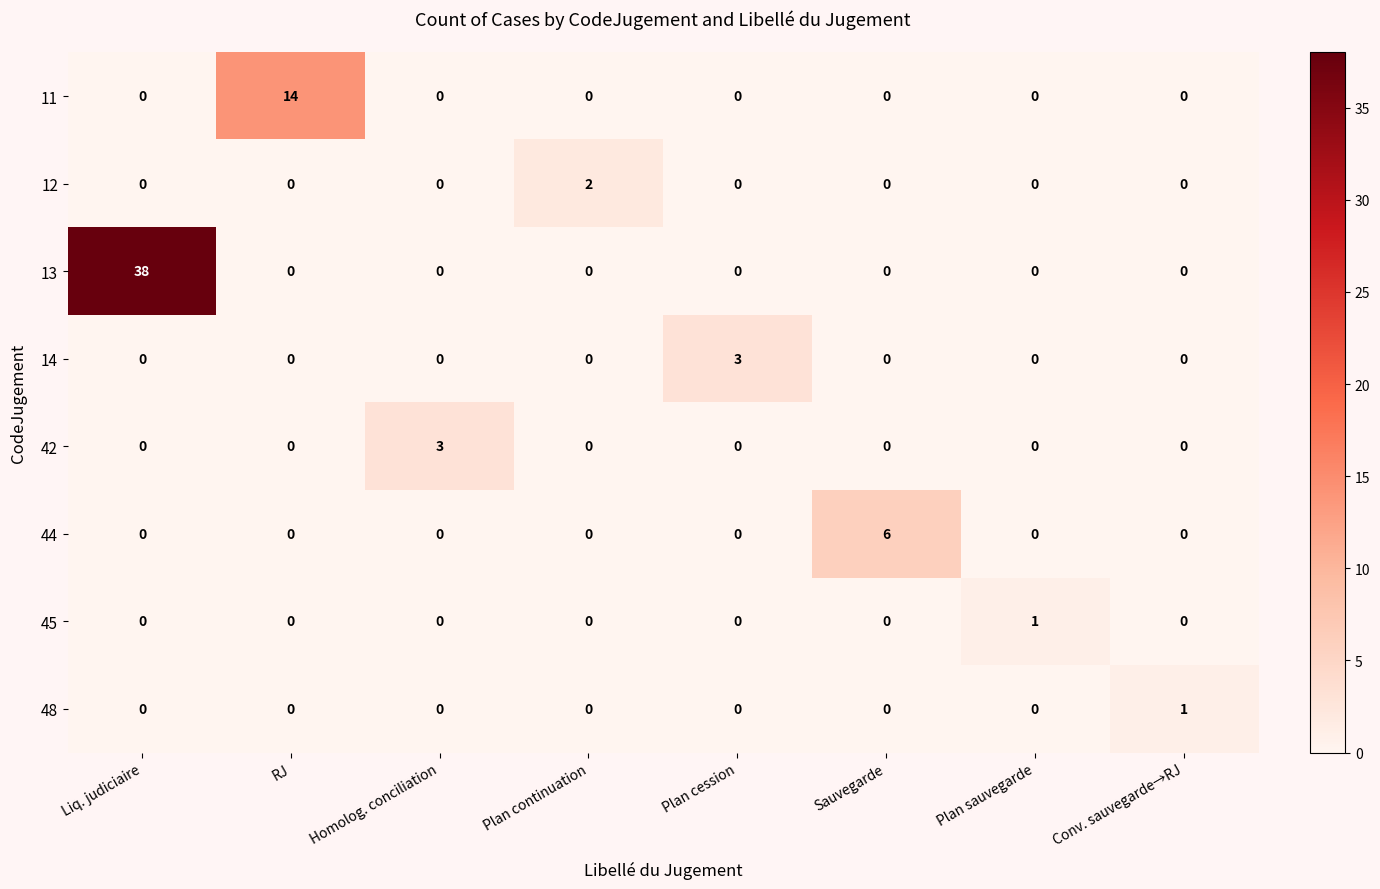

Which series has the widest spread of values?

13